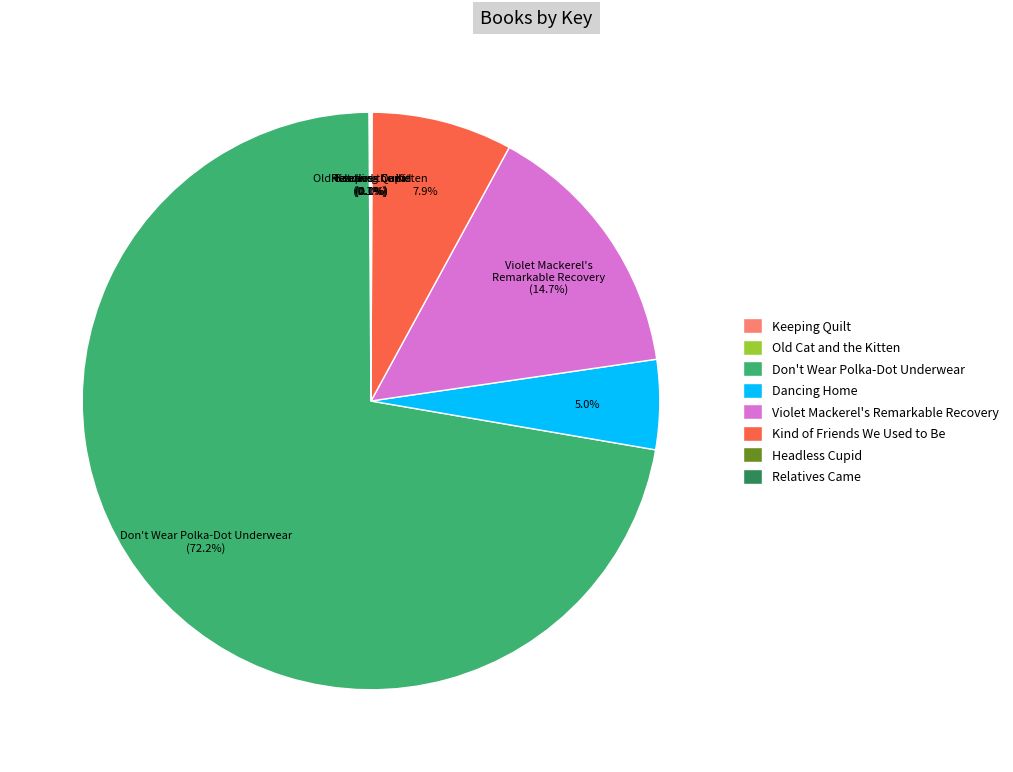

Between Violet Mackerel's Remarkable Recovery and Don't Wear Polka-Dot Underwear, which is larger?

Don't Wear Polka-Dot Underwear